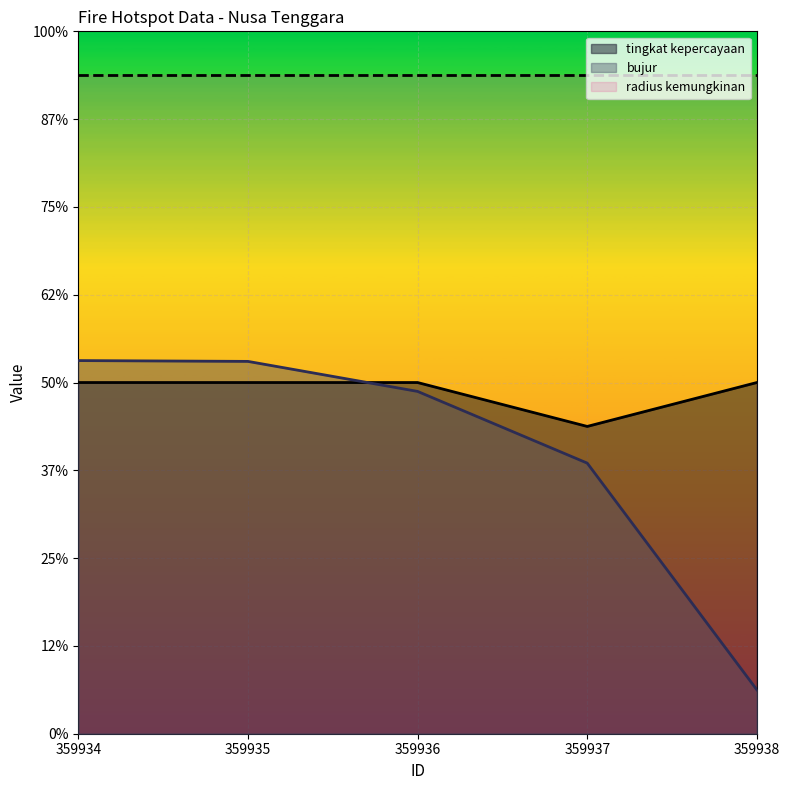

At which category is the sum across all series the highest?

359934